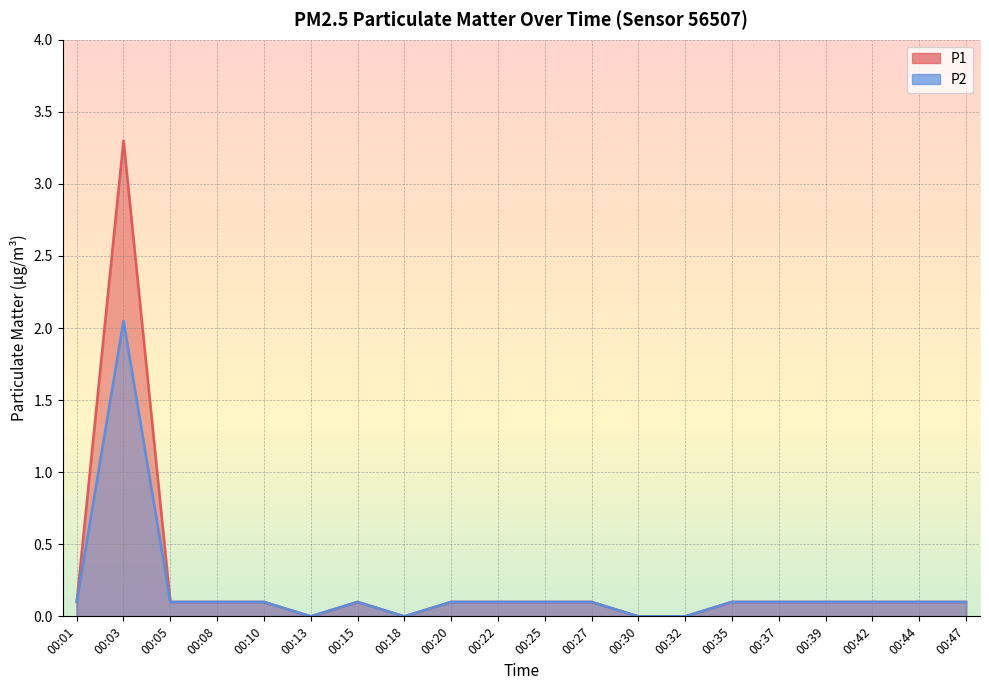

In P1, how many points are higher than both neighbors (excluding endpoints)?

2